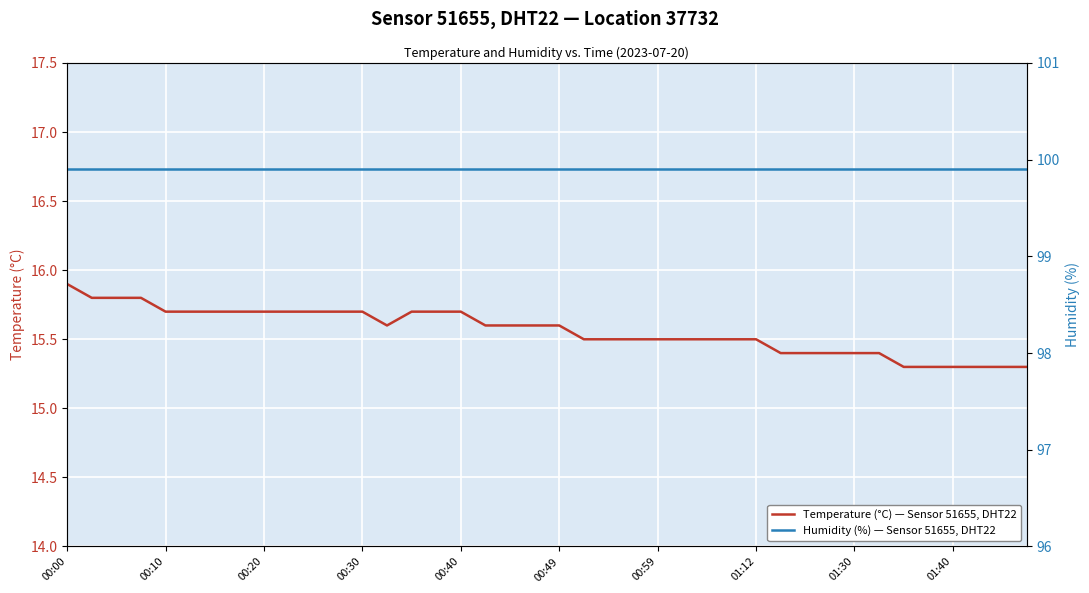

Read the Temperature (°C) — Sensor 51655, DHT22 value at 21.

15.5